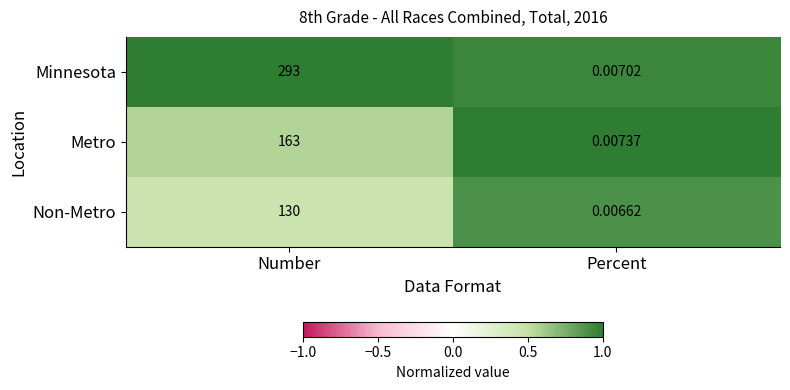

List the series in order of their peak value, highest first.

Minnesota, Metro, Non-Metro